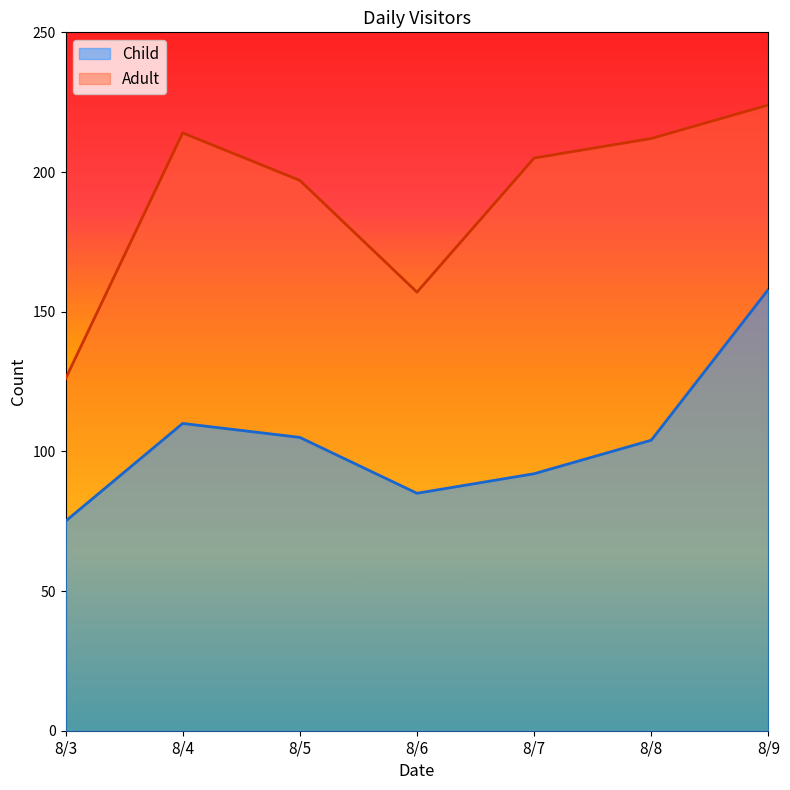

The value of Adult at 8/8 is 212. True or false?

True